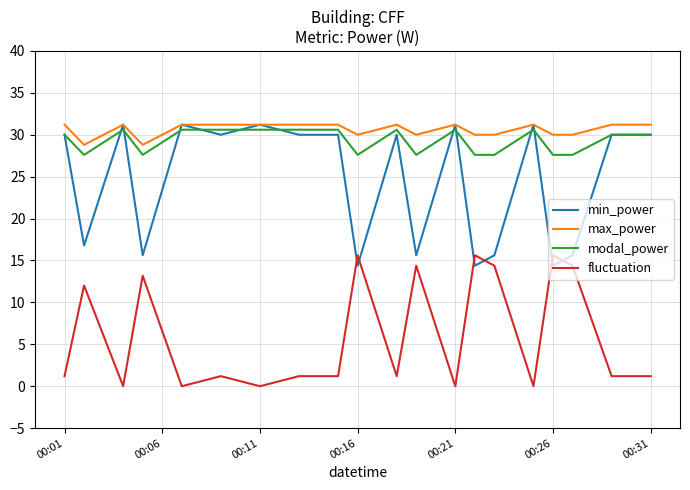

How many distinct data groups are displayed?

4